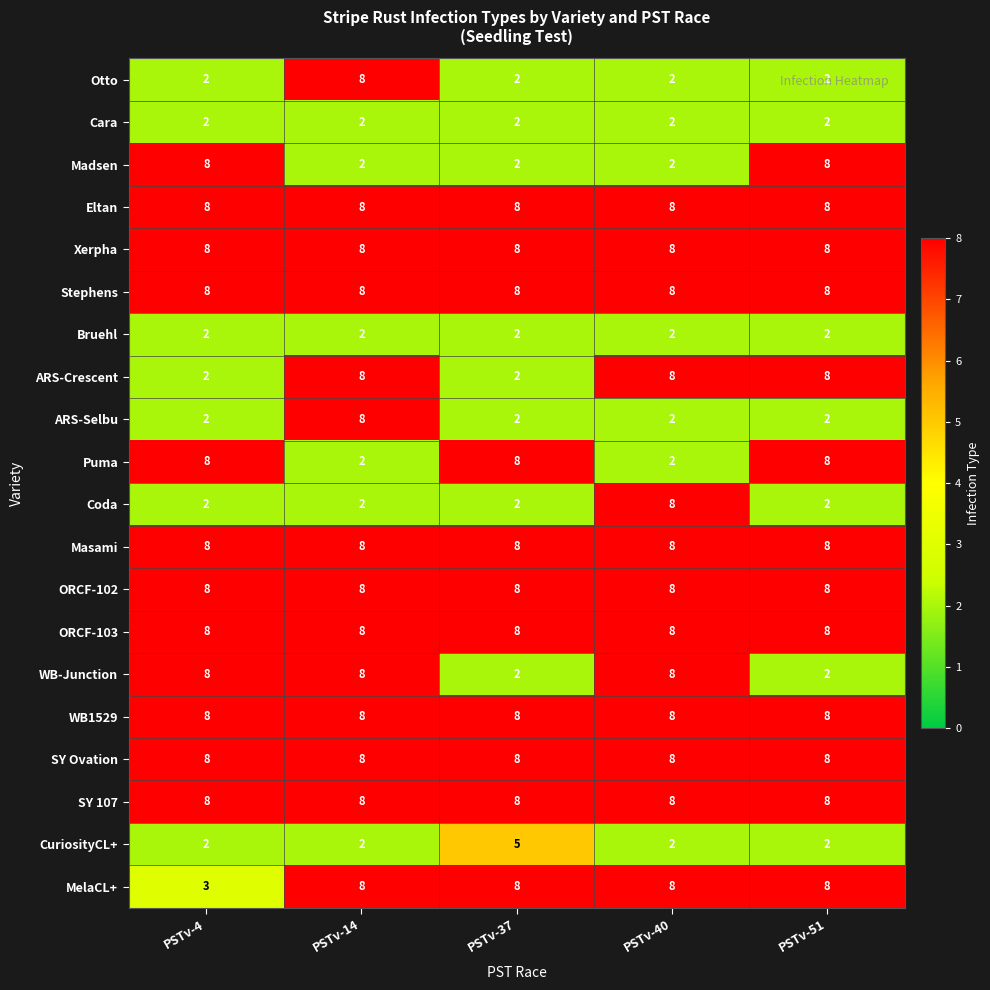

What is the difference between the maximum and minimum values in the MelaCL+ series?

5